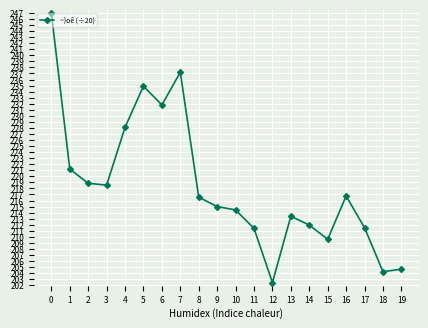

Where is the first local maximum?

5